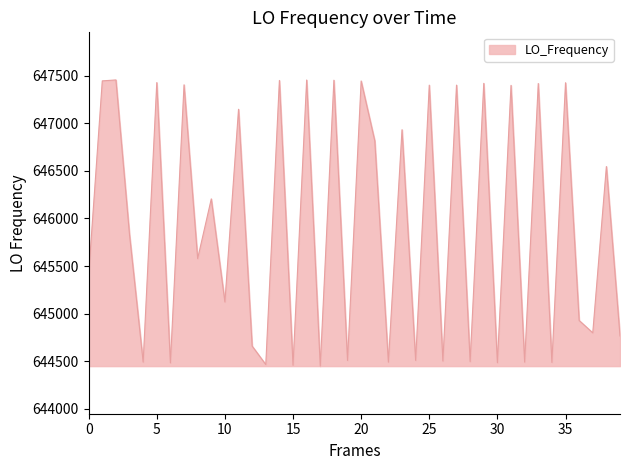

Does the chart have visible grid lines?

No